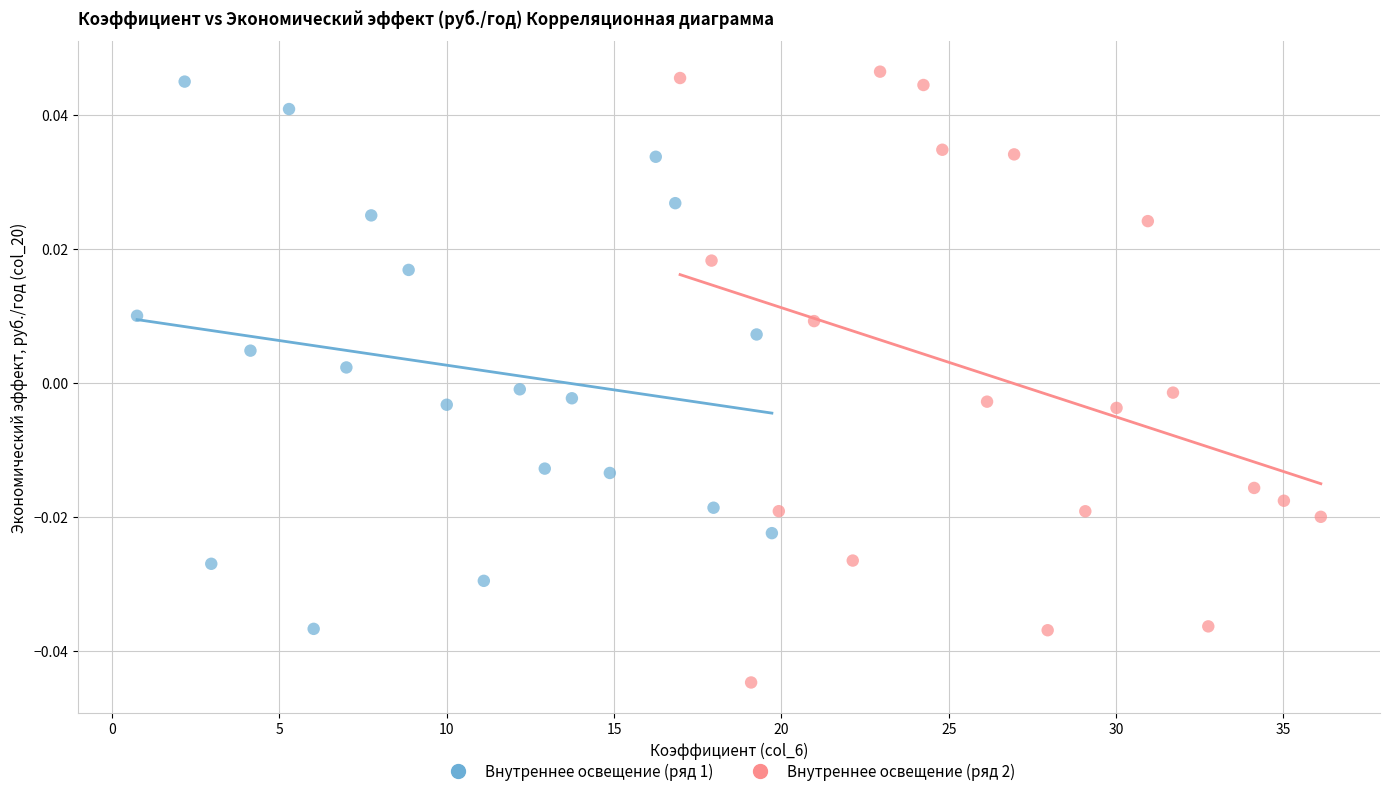

Which series contains the lowest Y value?

Внутреннее освещение (ряд 2)